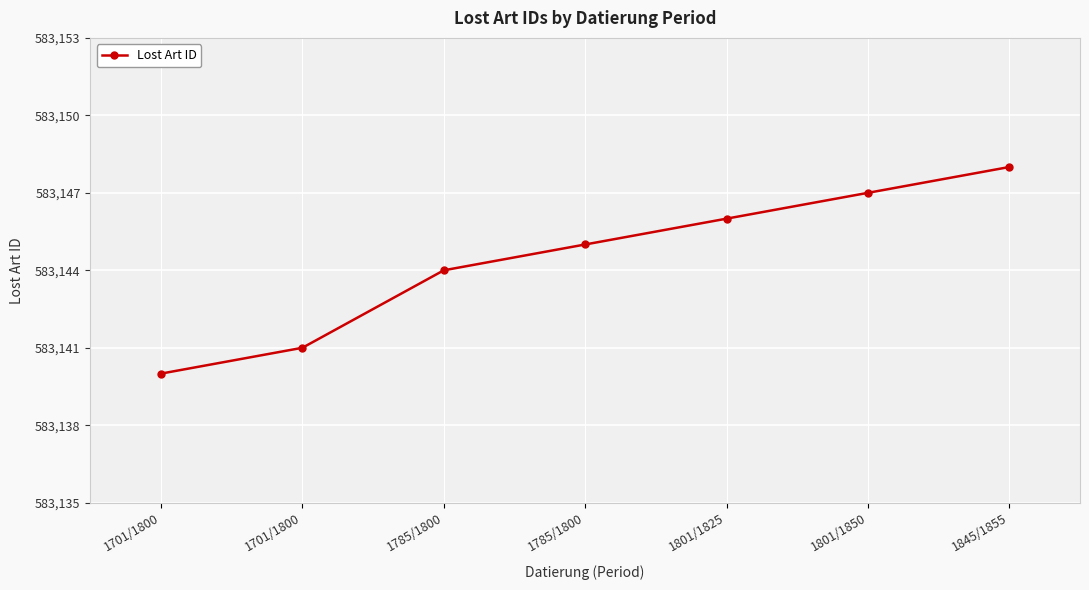

True or false: there are more than 2 points higher than both neighbors.

False